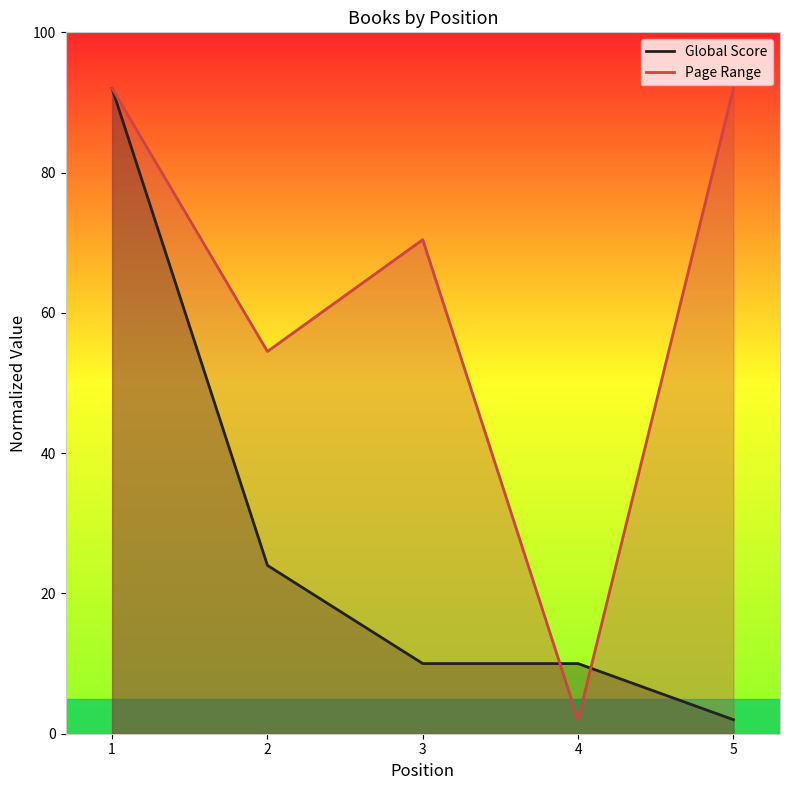

Between 1 and 3, which series saw the biggest shift?

Global Score